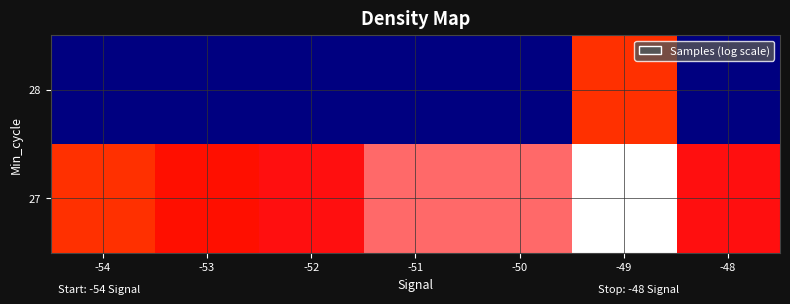

Between -48 and -54, which is larger?

-48